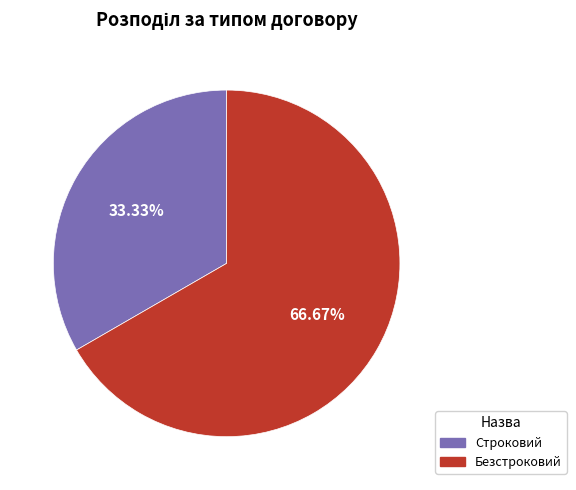

The Строковий slice represents 42% of the pie. True or false?

False